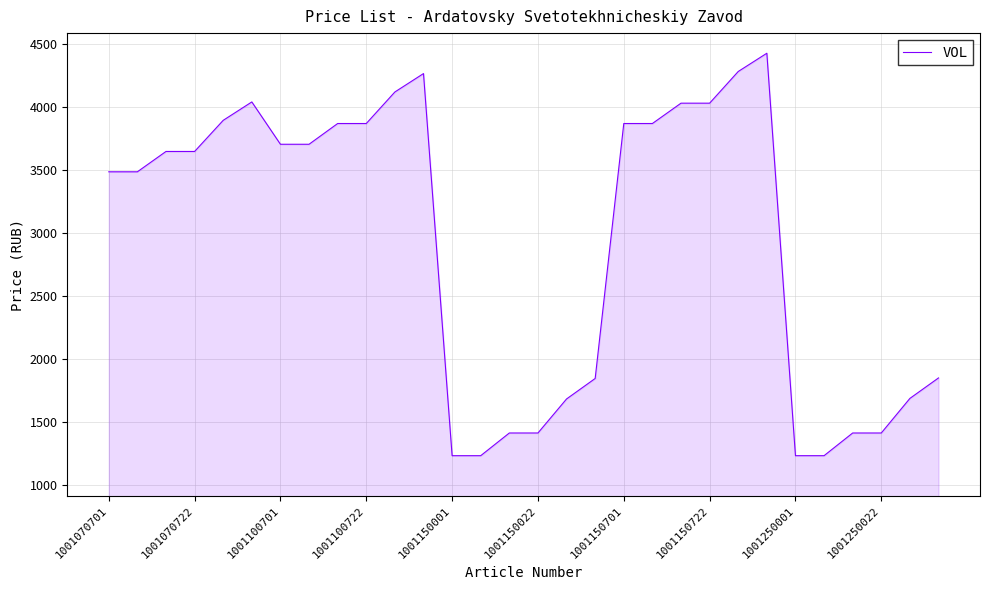

What is the greatest value displayed?

4429.7